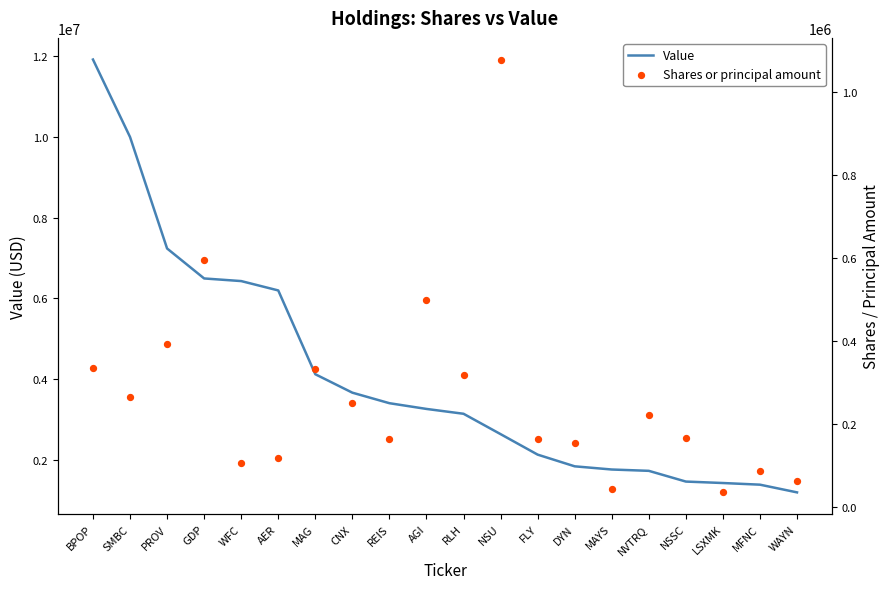

At which category is the sum across all series the highest?

BPOP